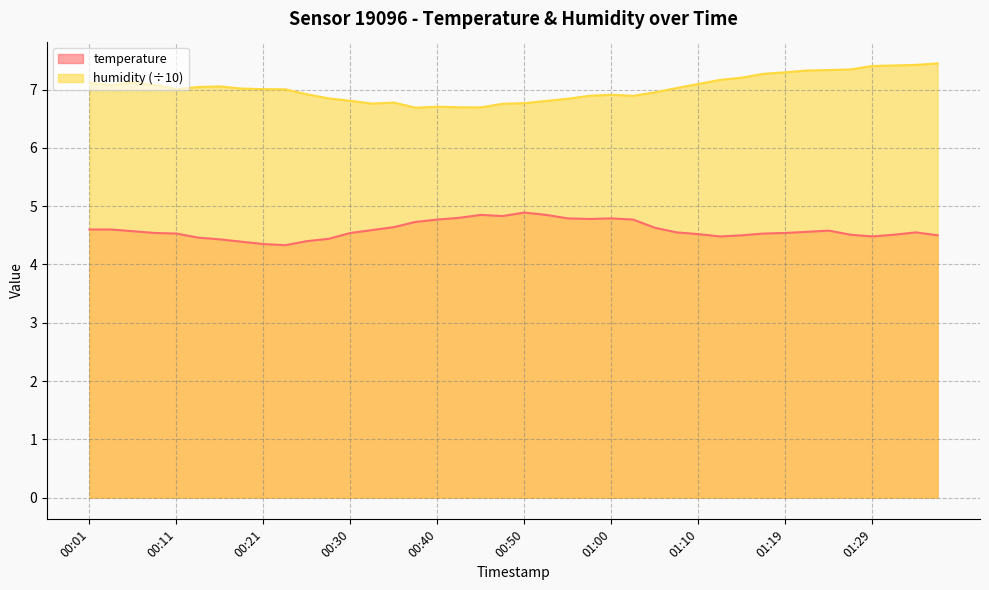

Between 00:21 and 00:08, which is larger?

00:08